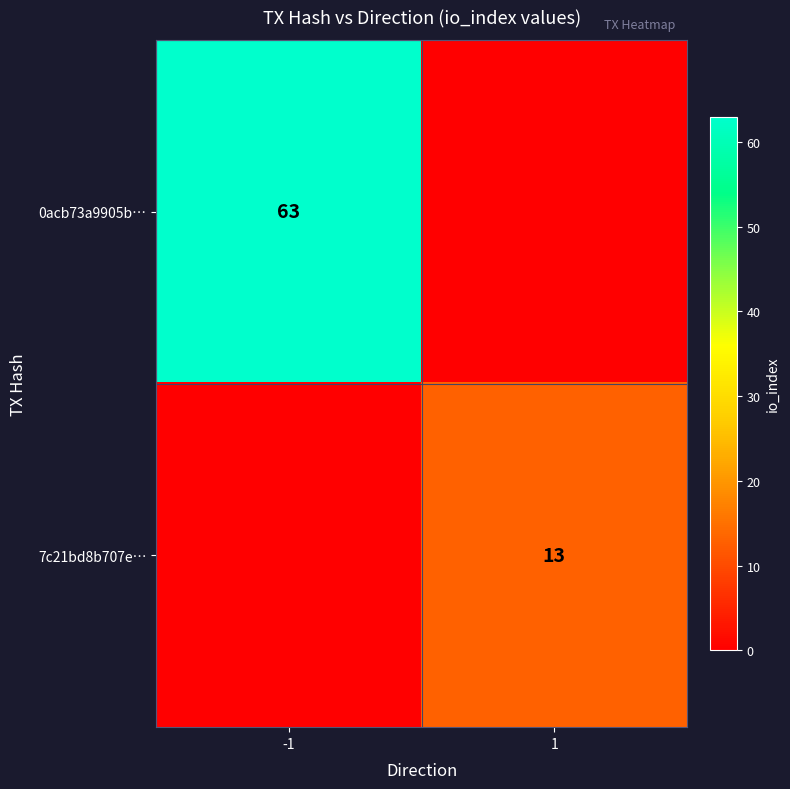

Is the value of 0acb73a9905b… at -1 greater than the value of 7c21bd8b707e… at 1?

Yes